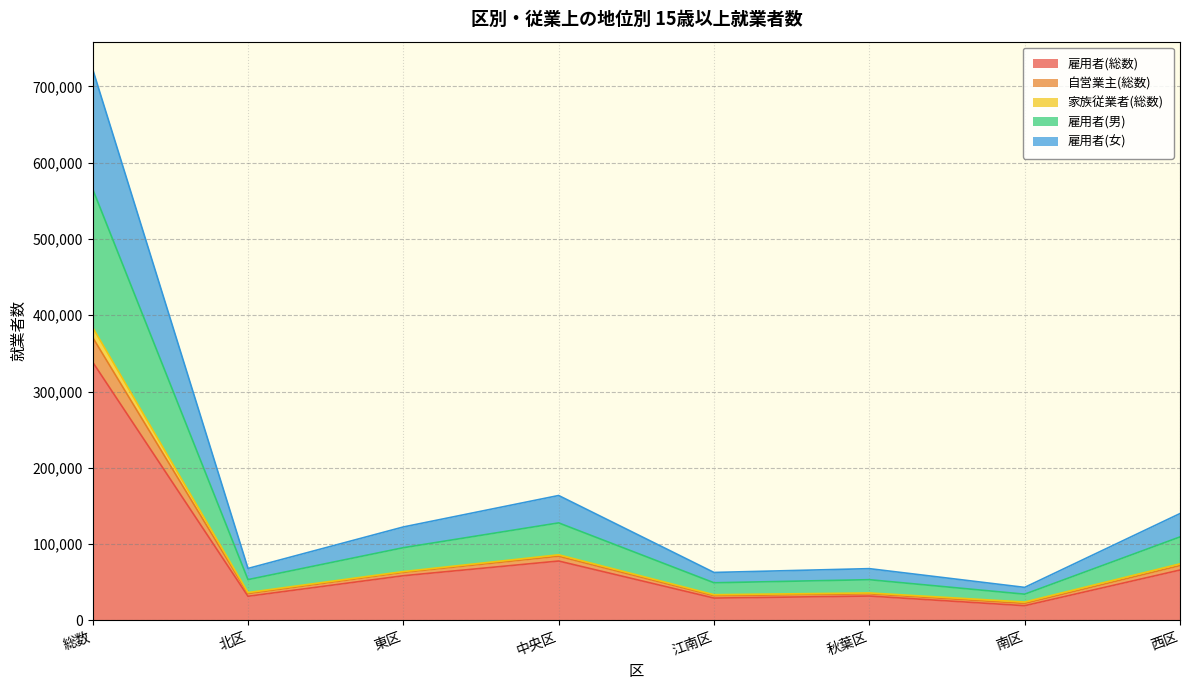

In 雇用者(総数), how many points are lower than both neighbors (excluding endpoints)?

3